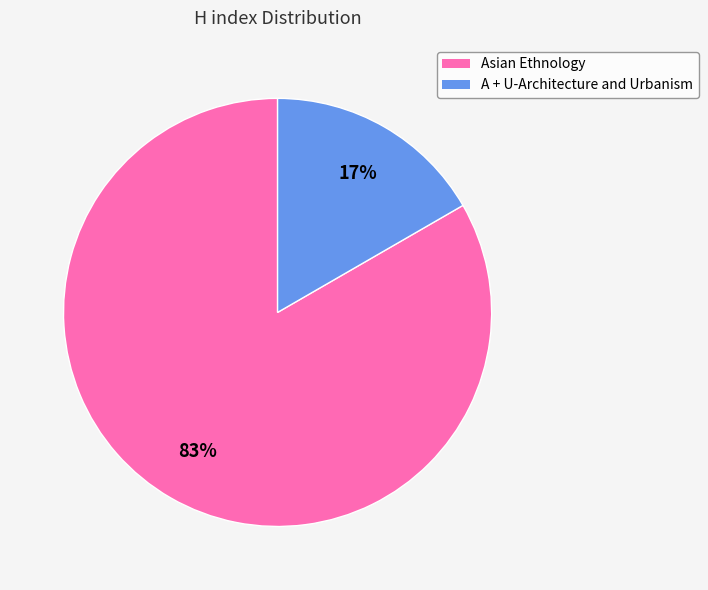

The Asian Ethnology slice represents 83% of the pie. True or false?

True